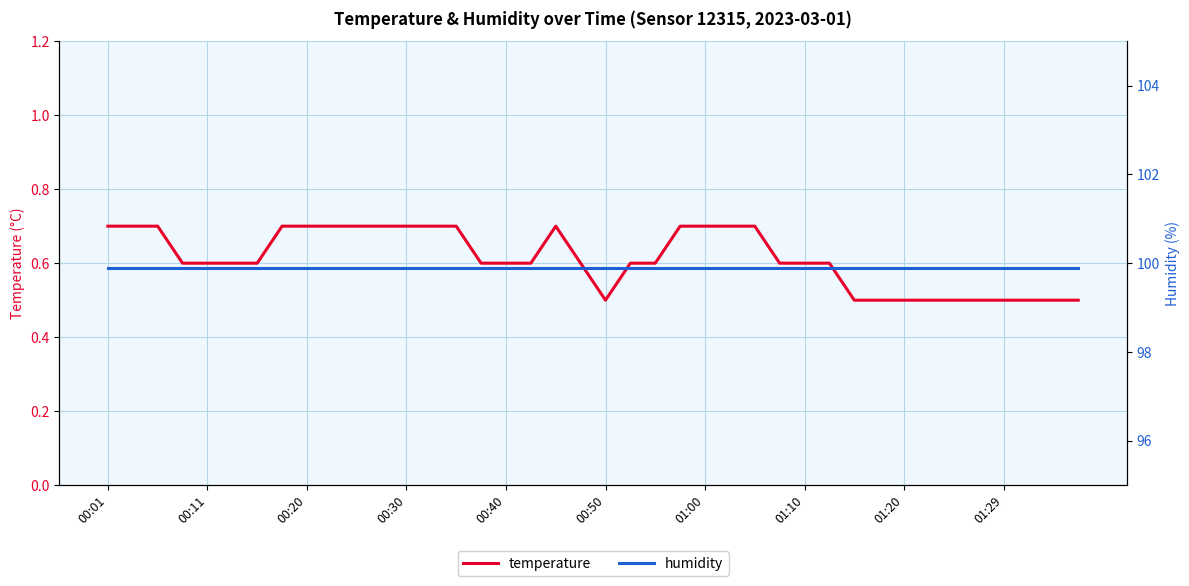

Read the temperature value at 10.

0.7